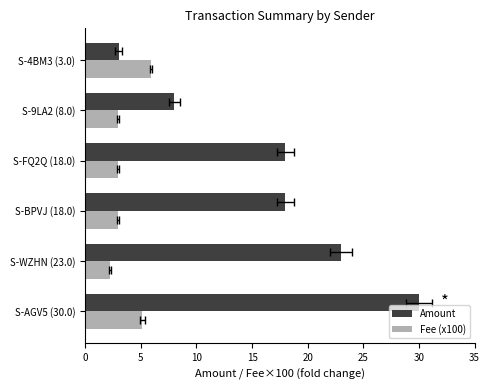

What is the lowest value of the Amount series?

3.0